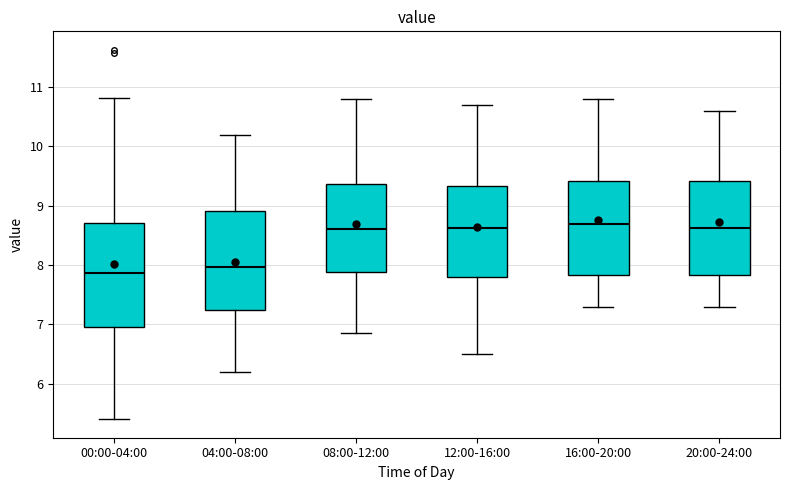

Reading left to right, transcribe this box plot: for each box, give where its median line is, the range the box spans, and where its two whiskers end, as read against the y-axis. The values are not printed on the chart, so give them approximately, as read against the axis.

00:00-04:00: median 7.9, box 7.0 to 8.7, whiskers 5.4 to 10.8
04:00-08:00: median 8.0, box 7.2 to 8.9, whiskers 6.2 to 10.2
08:00-12:00: median 8.6, box 7.9 to 9.4, whiskers 6.9 to 10.8
12:00-16:00: median 8.6, box 7.8 to 9.3, whiskers 6.5 to 10.7
16:00-20:00: median 8.7, box 7.8 to 9.4, whiskers 7.3 to 10.8
20:00-24:00: median 8.6, box 7.8 to 9.4, whiskers 7.3 to 10.6